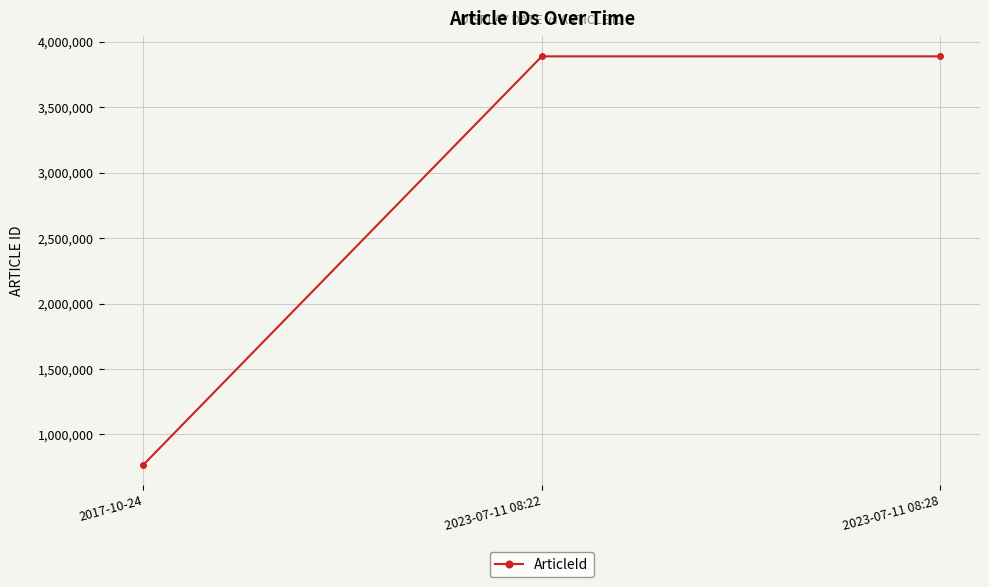

How many data points are less than 3887658?

1